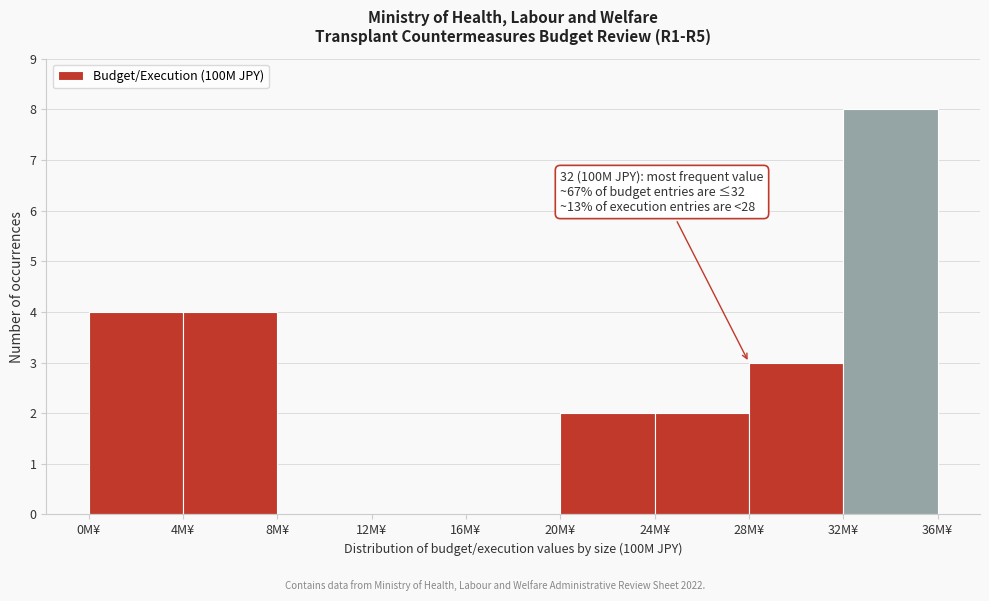

Over which range of the x-axis is the bar tallest?

32 to 36